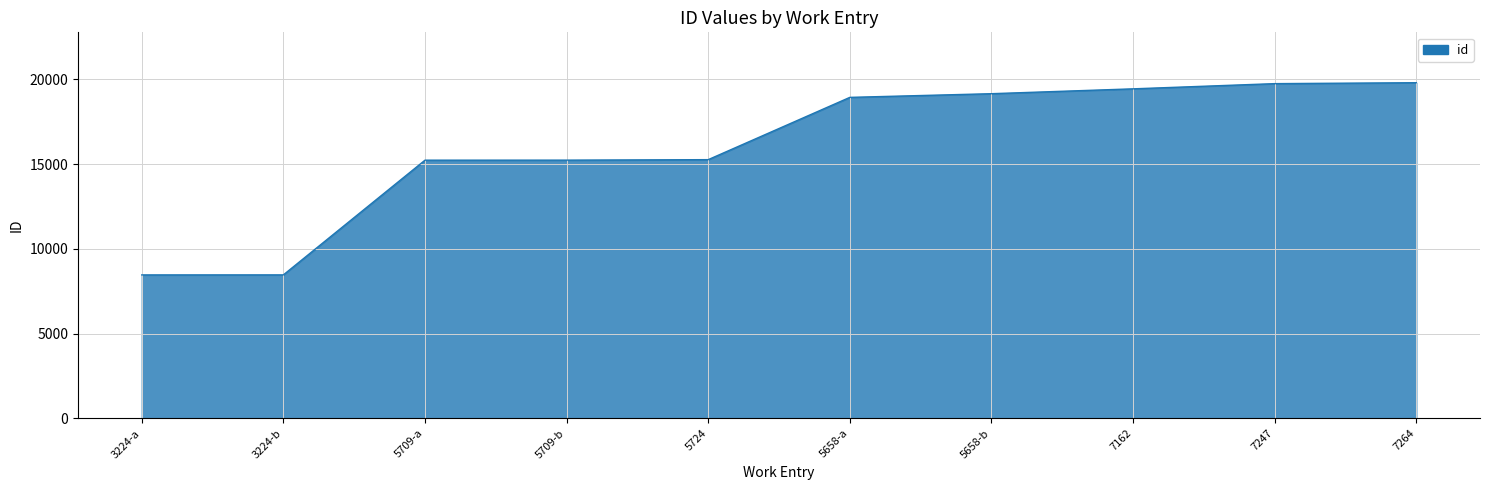

Between 3224-b and 5709-b, which is larger?

5709-b